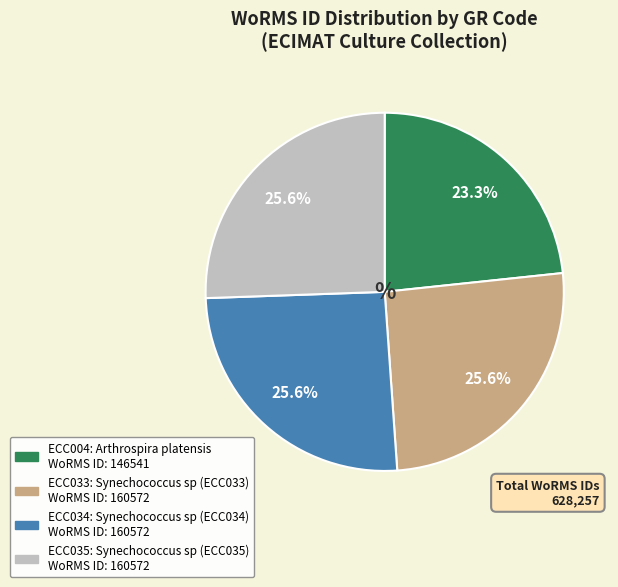

How many segments does this pie chart have?

4